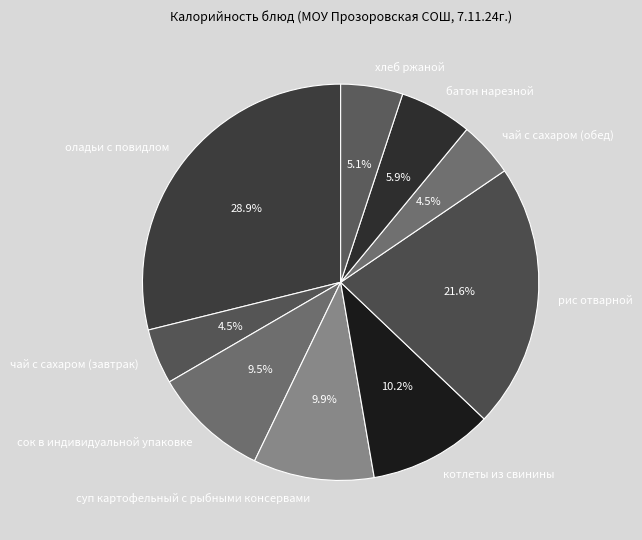

Does any single category account for the majority?

No